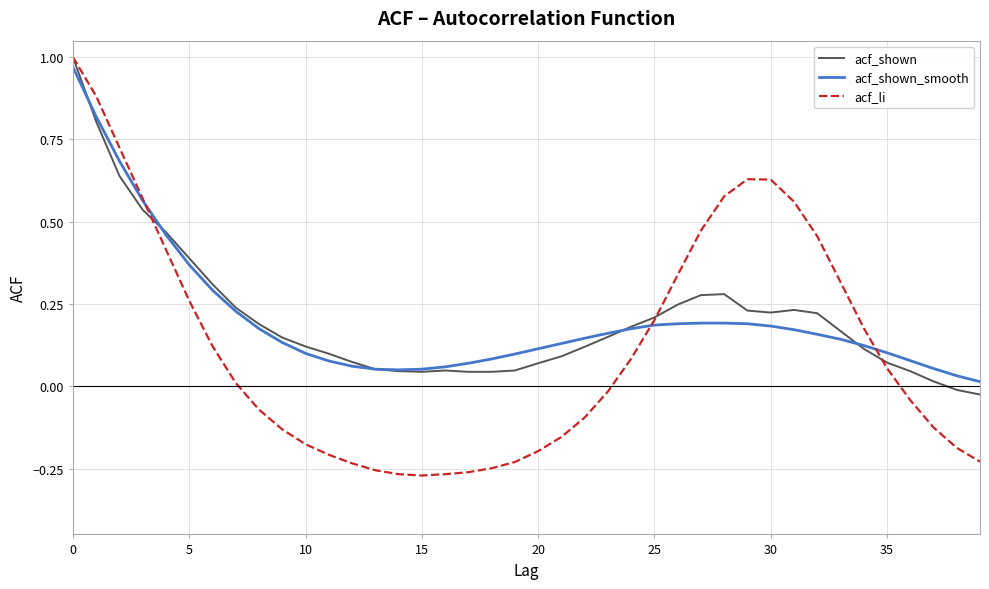

Which series has the widest spread of values?

acf_li